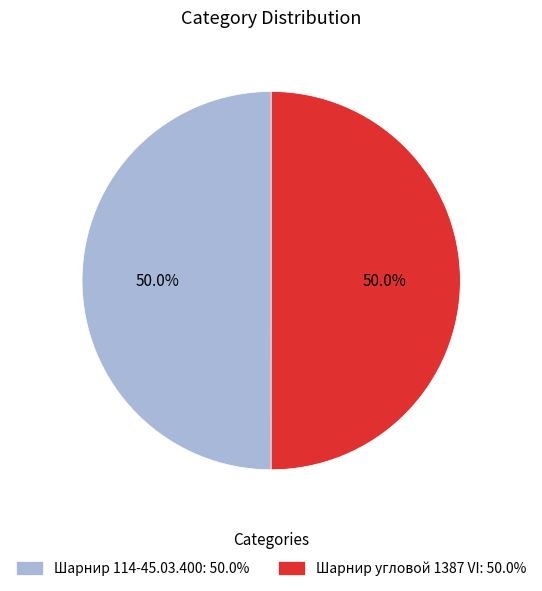

To the nearest percent, what percentage of the pie is Шарнир угловой 1387 VI?

50%